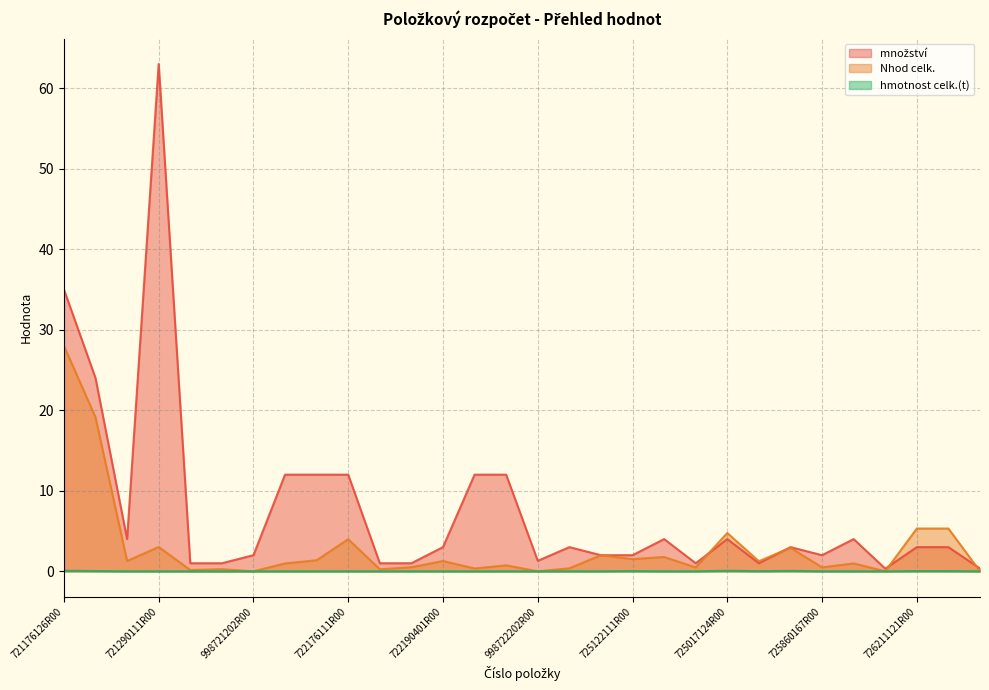

At which label does množství reach its minimum?

998725202R00